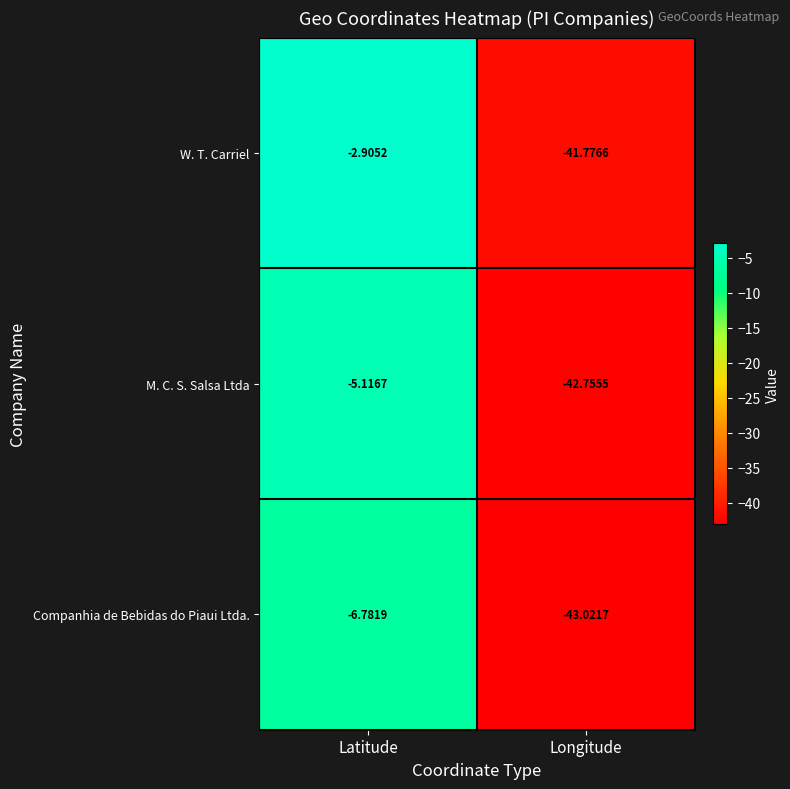

What is the total value across all series at Latitude?

-14.8